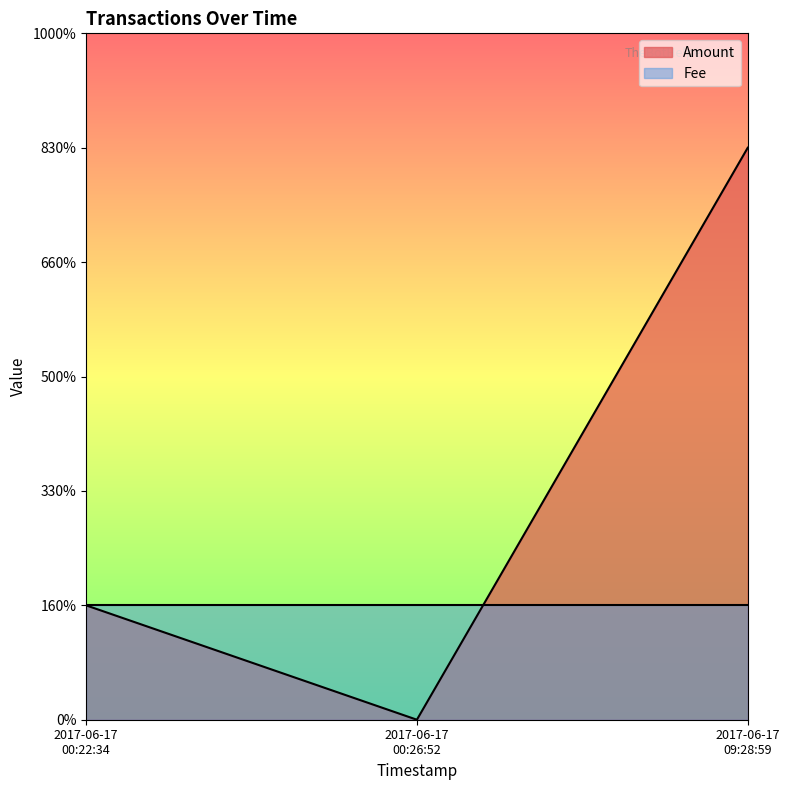

What are all the series names shown in the legend?

Amount, Fee